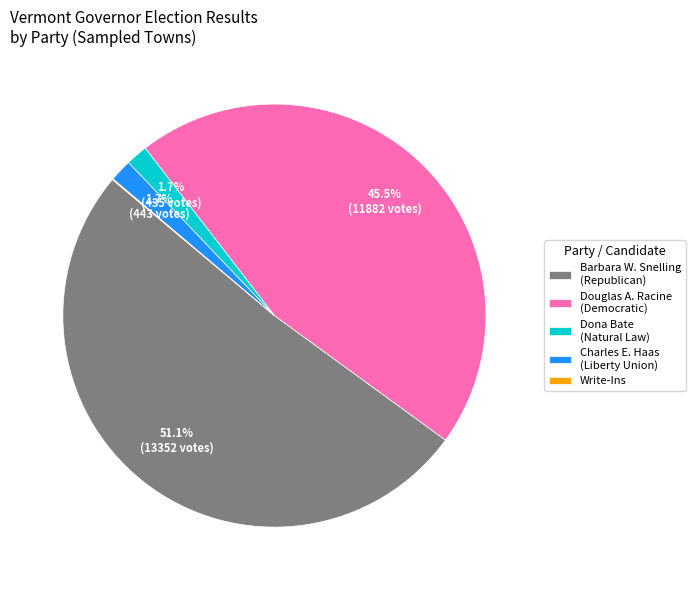

Which category has the biggest portion of the pie?

Barbara W. Snelling (Republican)